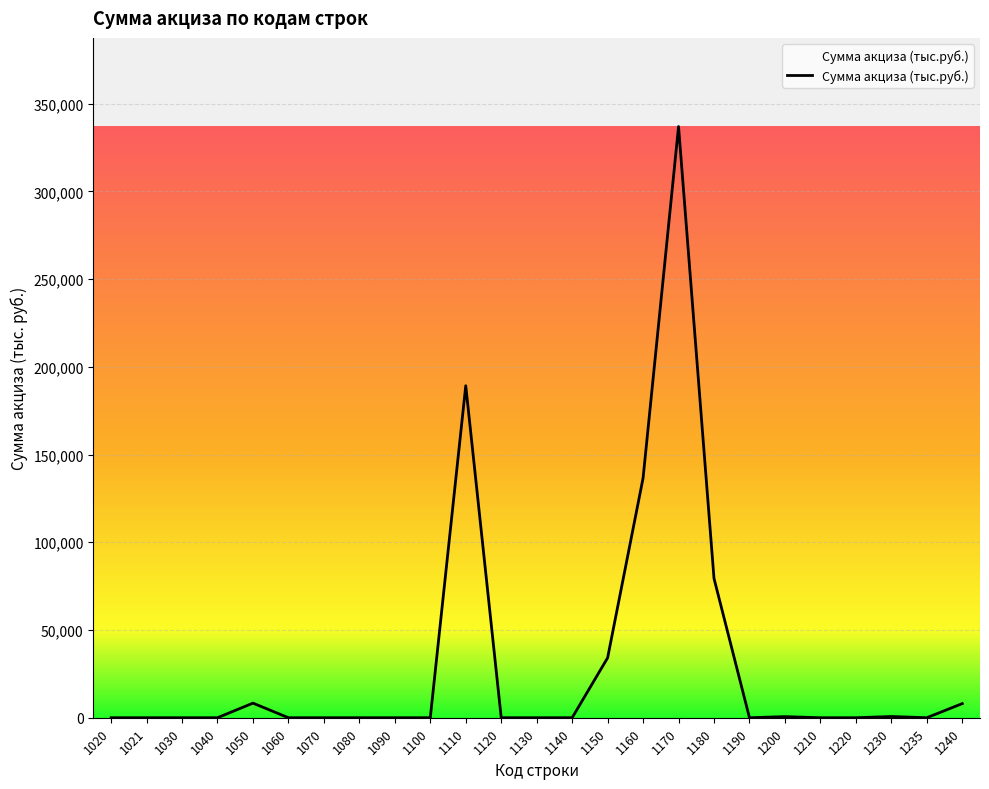

What is the greatest value displayed?

336962